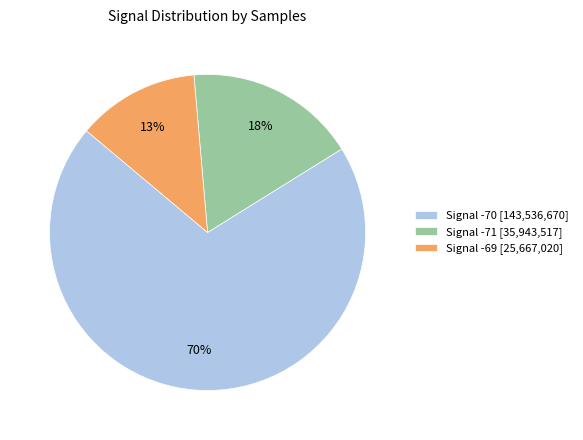

To the nearest percent, what portion does Signal -71 [35,943,517] represent?

18%